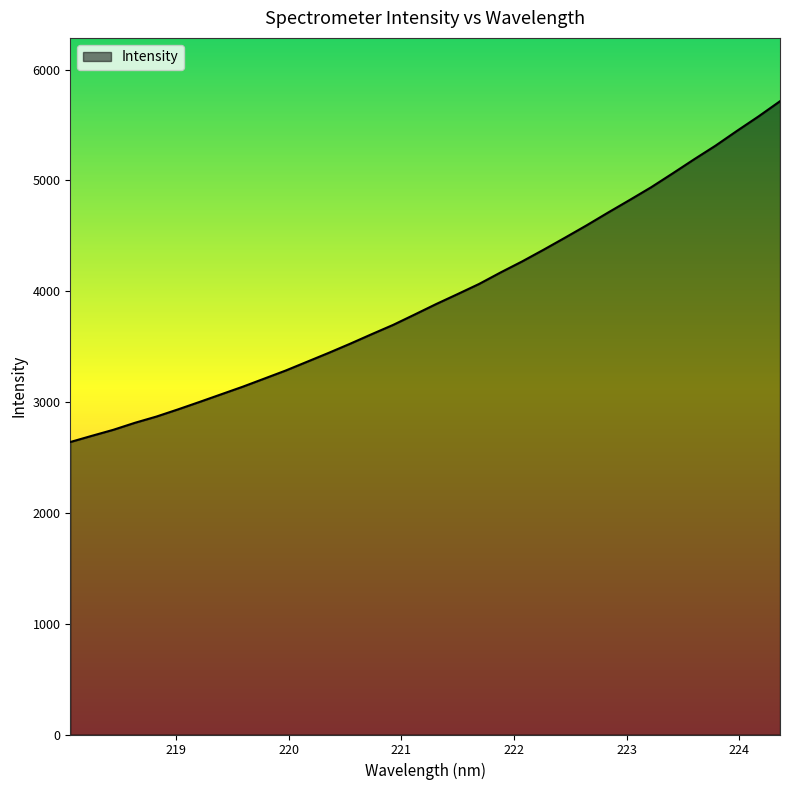

What is the difference between the maximum and minimum values?

3075.1